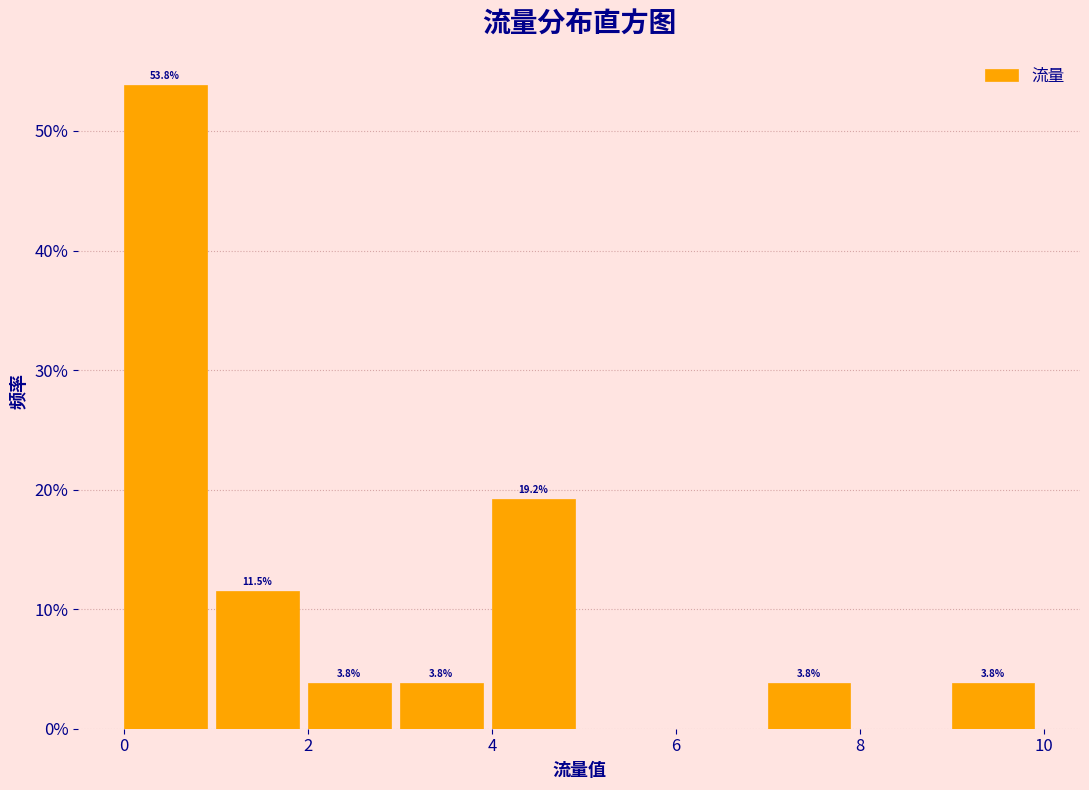

Which range on the x-axis has the tallest bar?

0 to 1